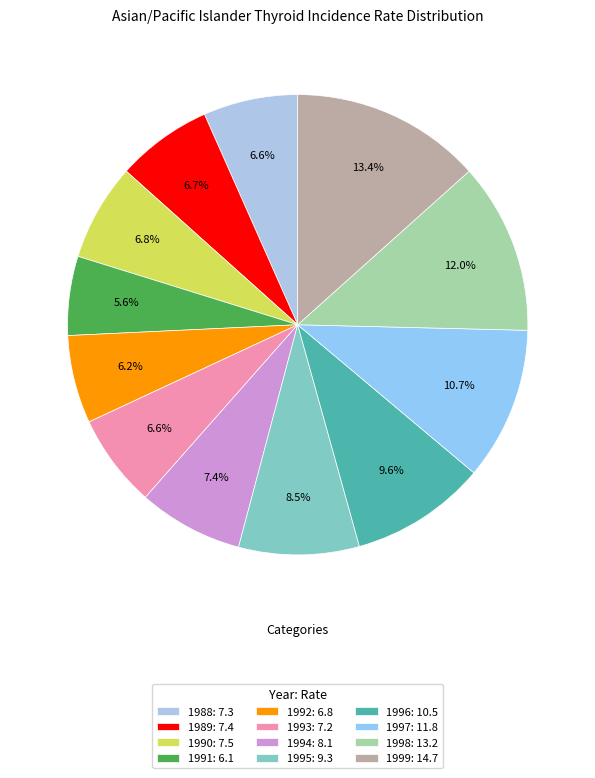

What is the smallest slice in the pie chart?

1991